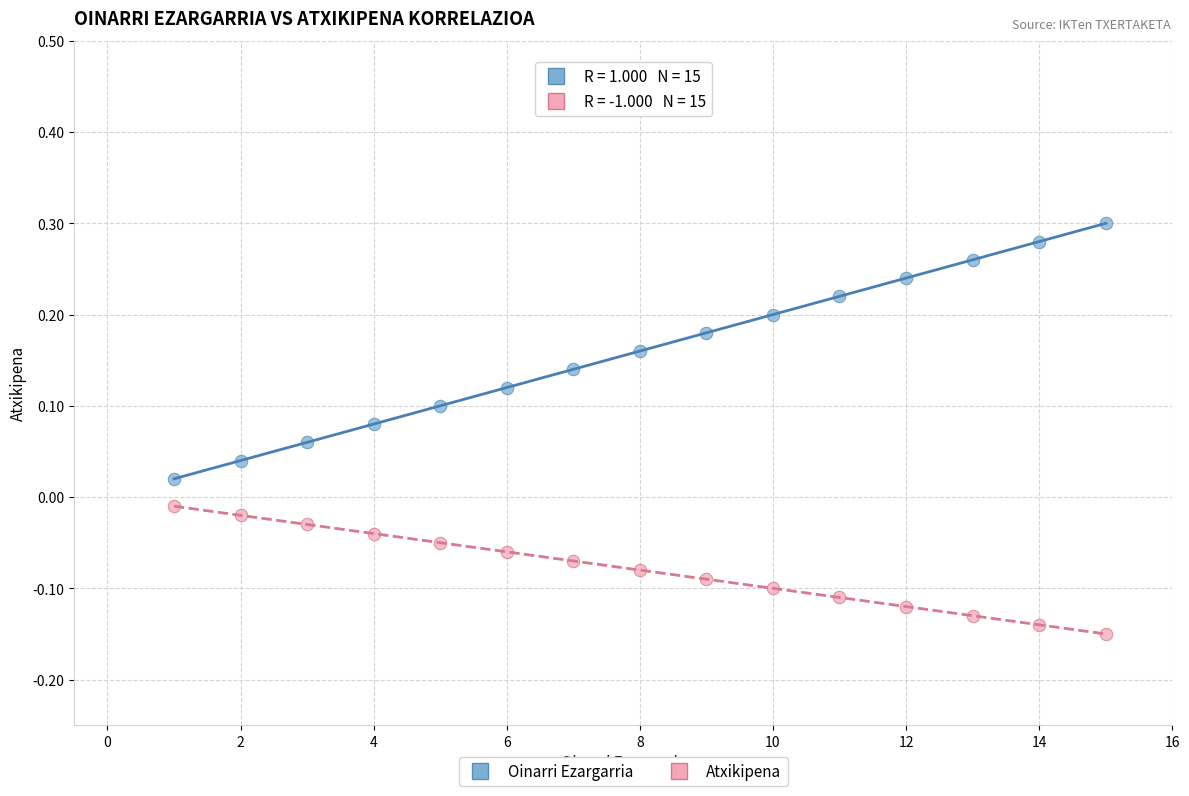

What are all the series names shown in the legend?

Oinarri Ezargarria, Atxikipena